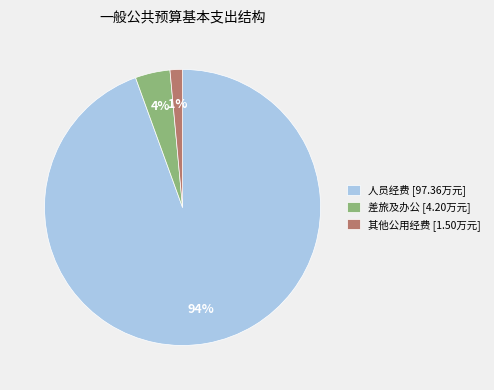

What is the smallest slice in the pie chart?

其他公用经费 [1.50万元]